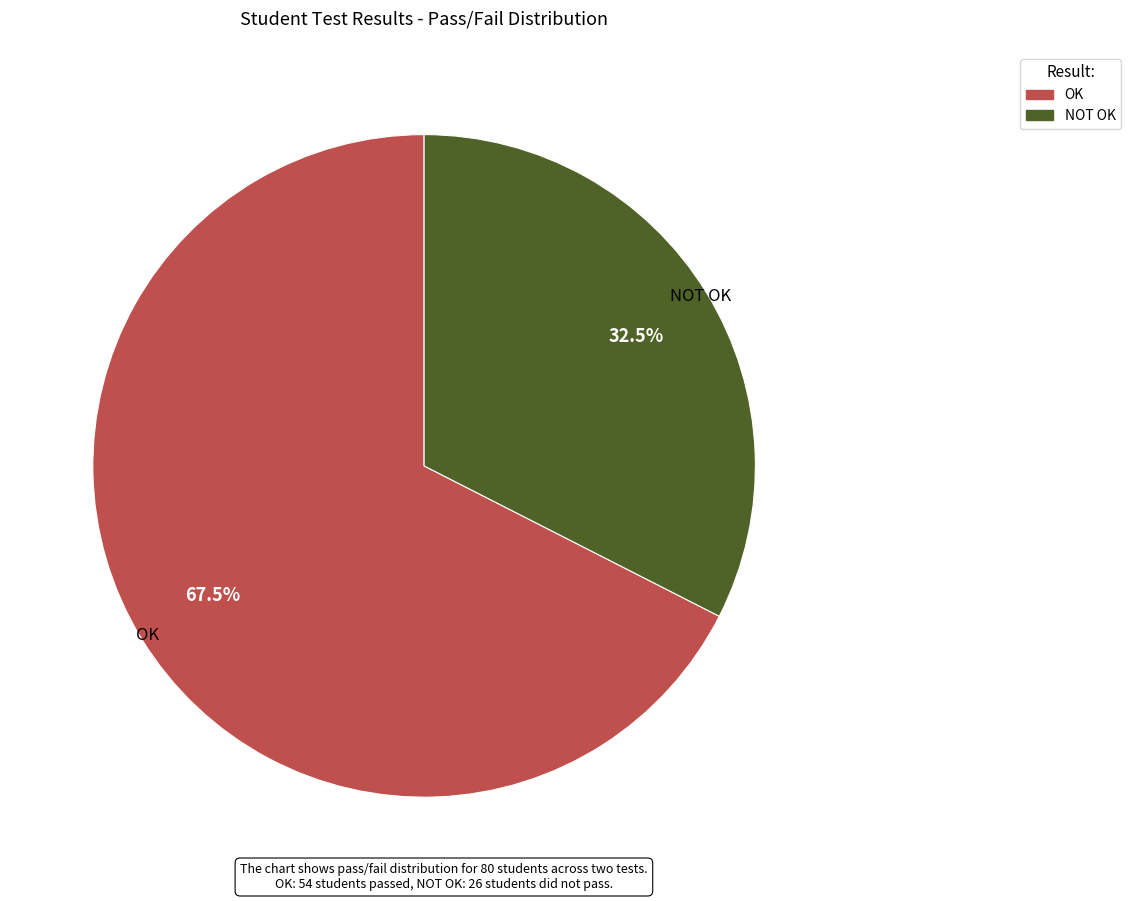

Is there a majority slice in this chart?

Yes